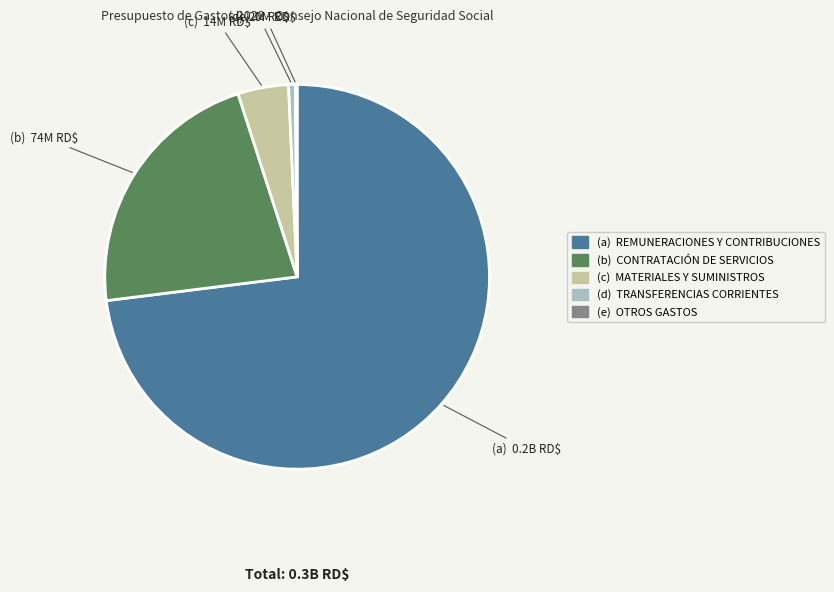

Combined, do (c) MATERIALES Y SUMINISTROS and (d) TRANSFERENCIAS CORRIENTES account for over 50%?

No